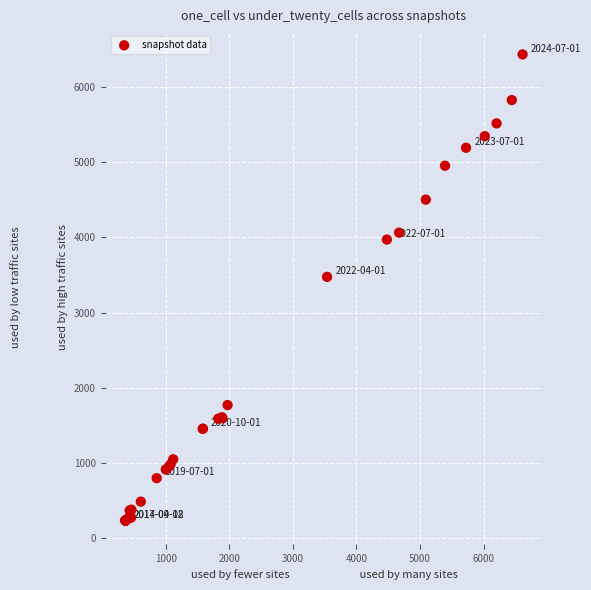

What Y value in the scatter plot is closest to 3335?

3476